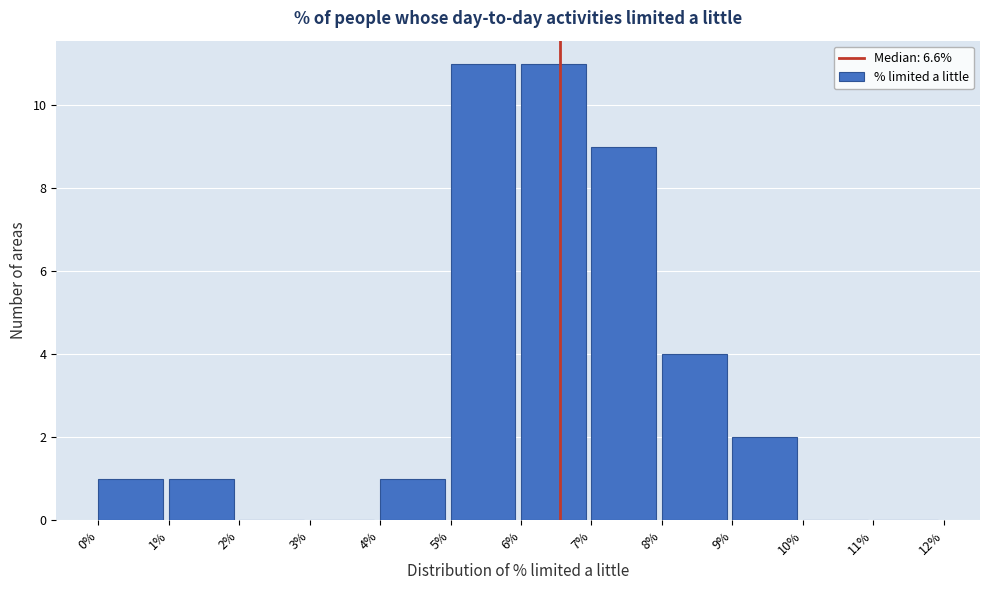

Reading left to right, list every bar in this chart as the range it spans on the x-axis followed by its height. The values are not printed on the chart, so give them approximately, as read against the axis.

0% to 1%: 1
1% to 2%: 1
2% to 3%: 0
3% to 4%: 0
4% to 5%: 1
5% to 6%: 11
6% to 7%: 11
7% to 8%: 9
8% to 9%: 4
9% to 10%: 2
10% to 11%: 0
11% to 12%: 0